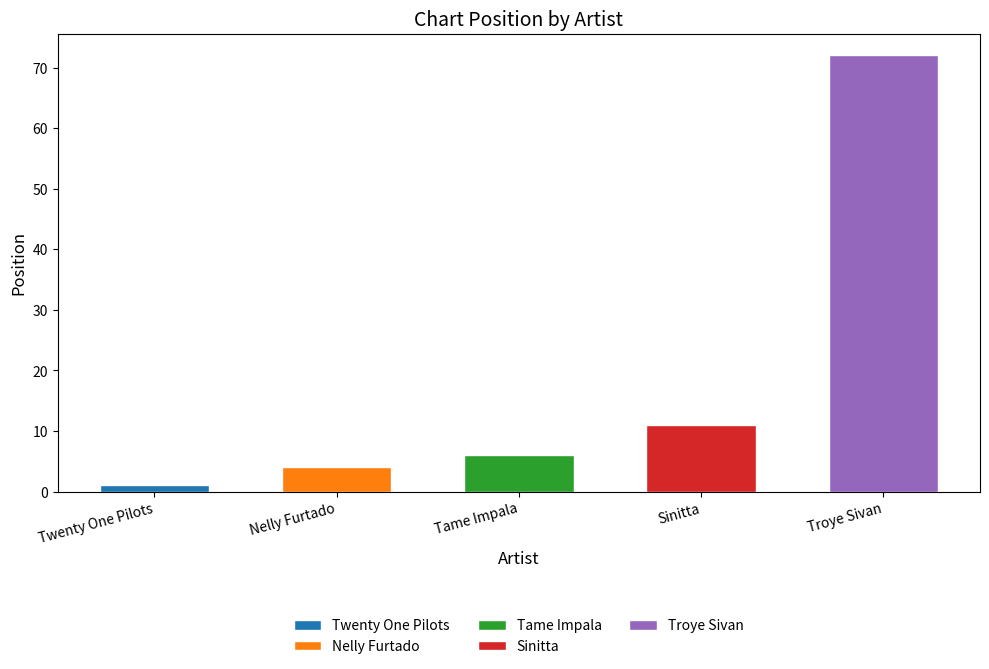

What value does the data have at Twenty One Pilots?

1